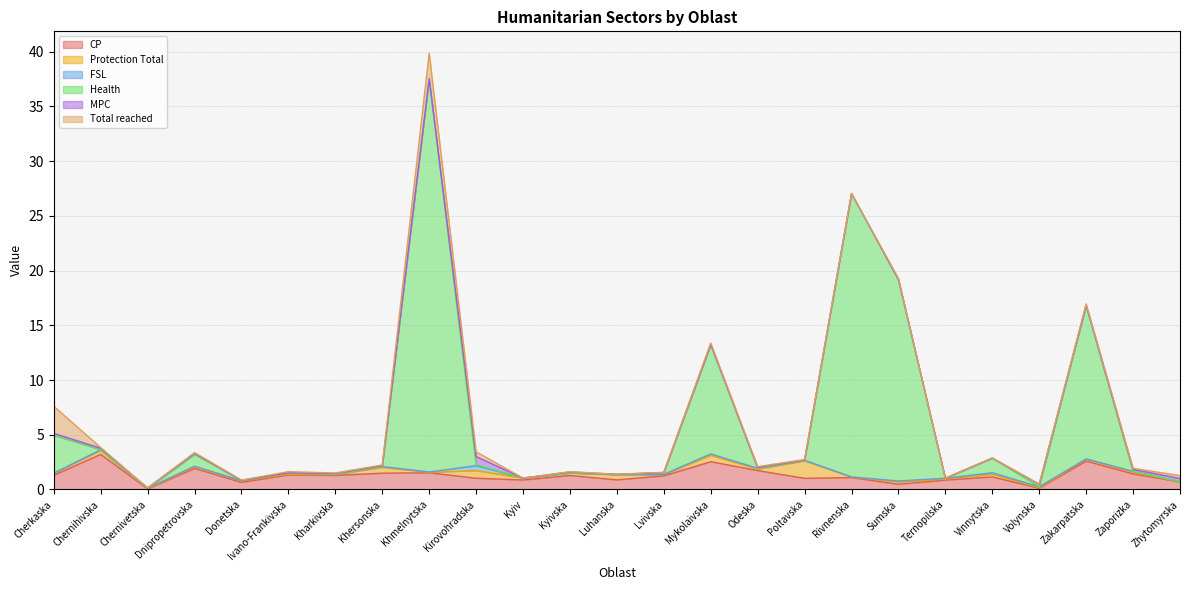

What is the sum of the Health values at Rivnenska and Luhanska?

25.9